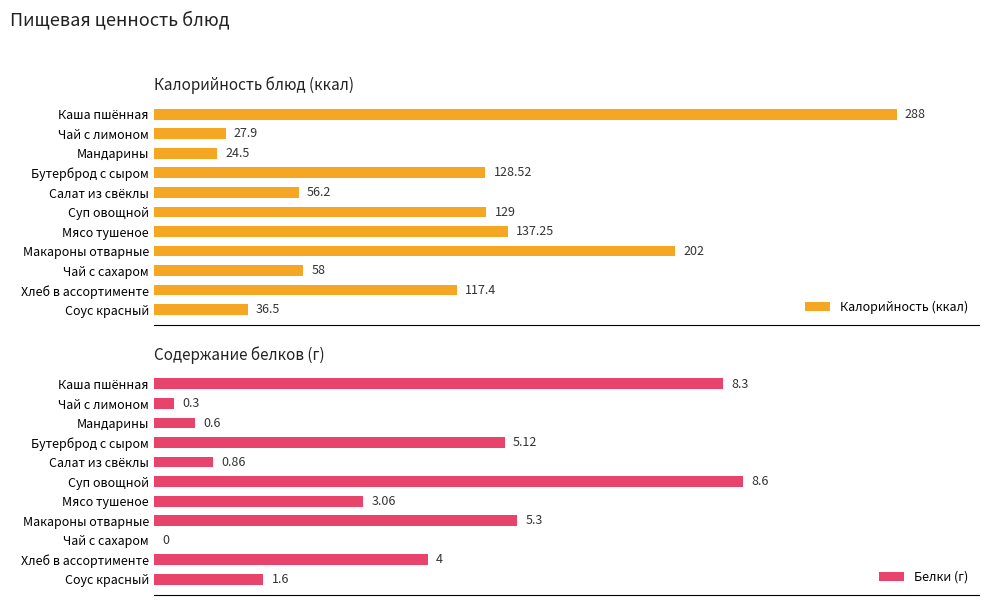

List the labels in order of Калорийность (ккал) value, smallest first.

Мандарины, Чай с лимоном, Соус красный, Салат из свёклы, Чай с сахаром, Хлеб в ассортименте, Бутерброд с сыром, Суп овощной, Мясо тушеное, Макароны отварные, Каша пшённая